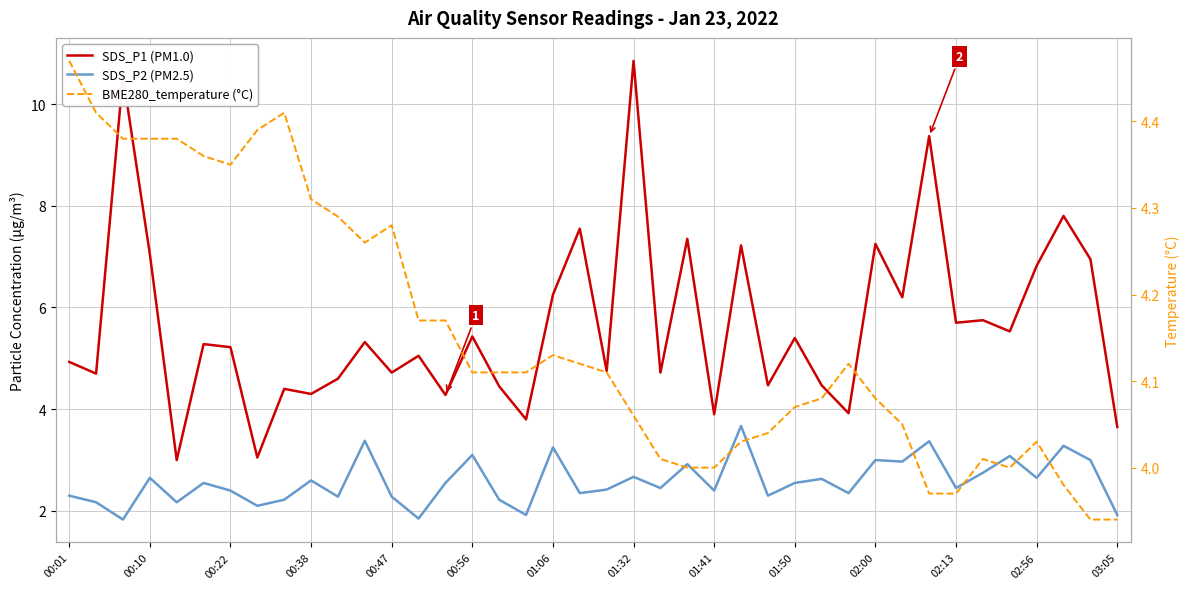

How many series are shown in this chart?

3